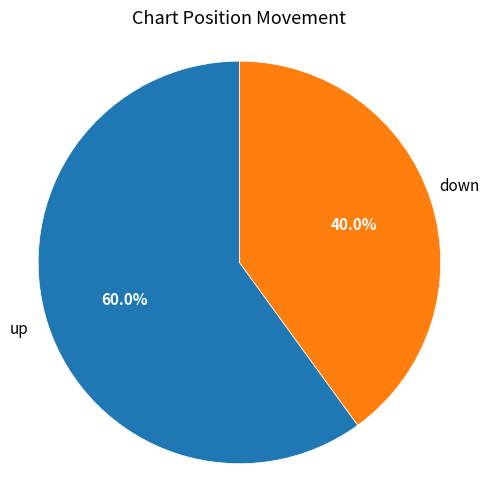

To the nearest percent, what is the difference between the largest and smallest slice percentages?

20%